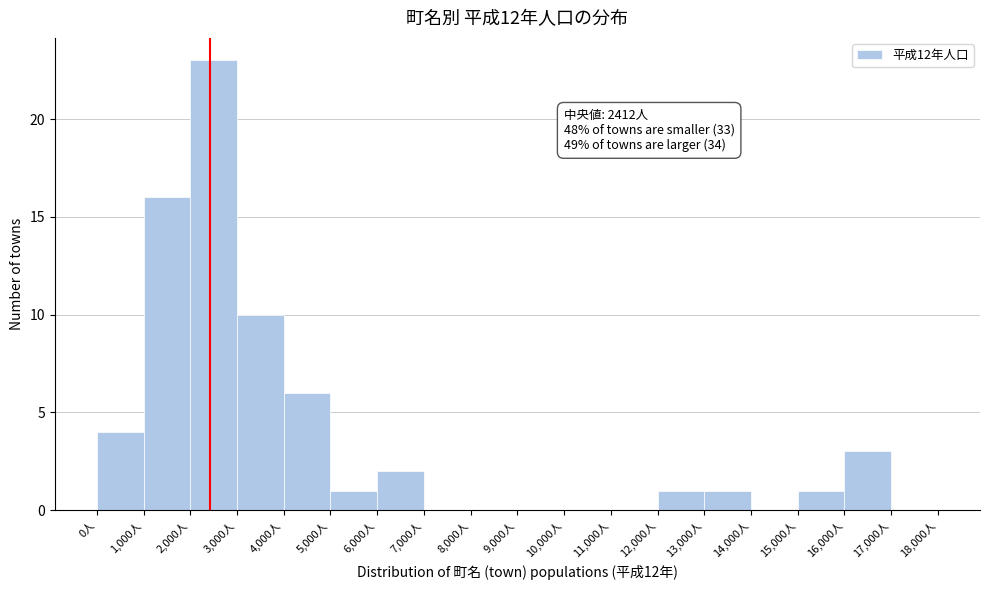

Over which range of the x-axis is the bar tallest?

2000 to 3000